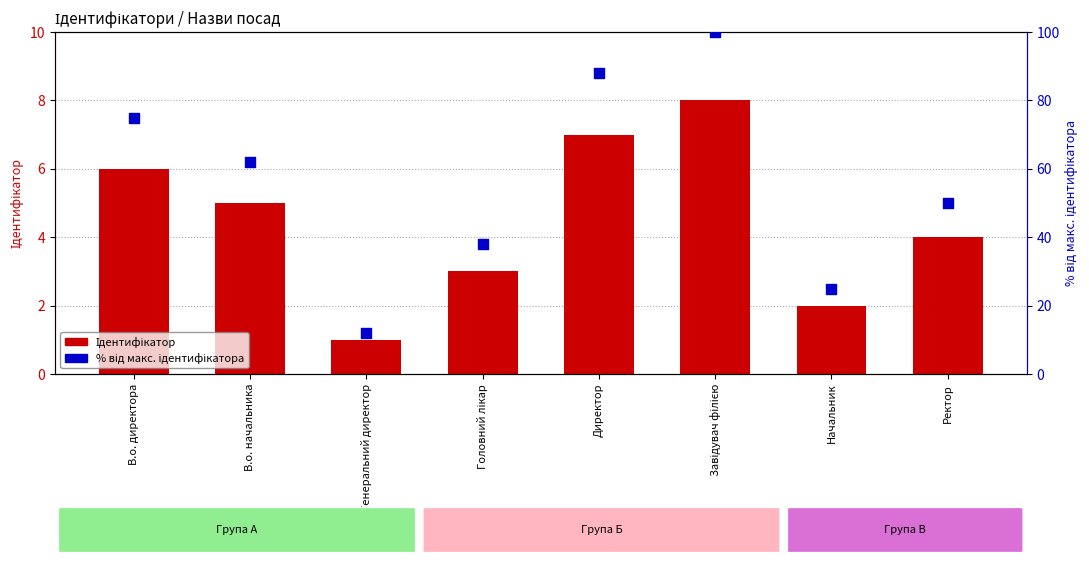

Which series reaches the maximum Y coordinate?

% від макс. ідентифікатора